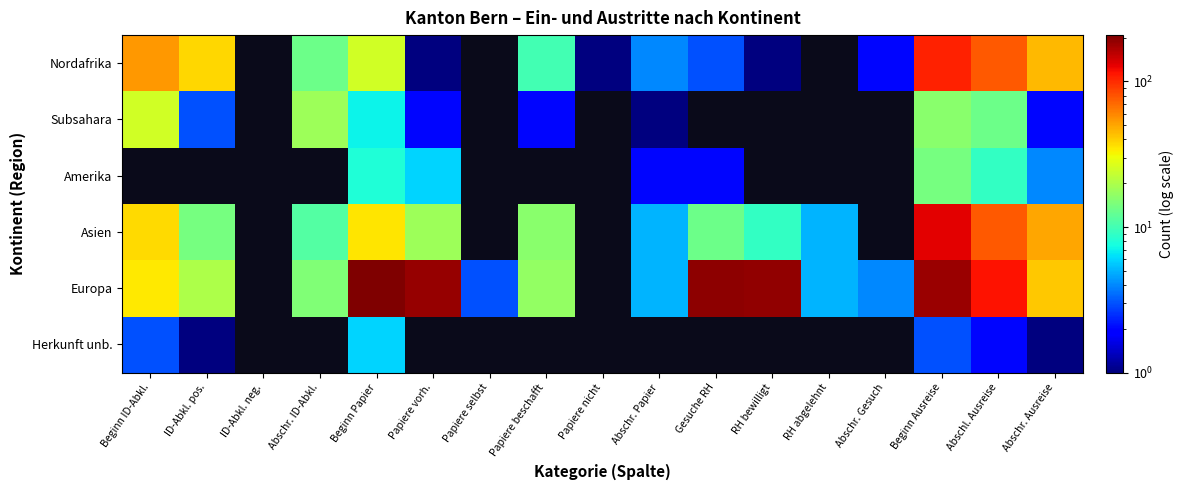

At how many categories does at least one series exceed 22?

9